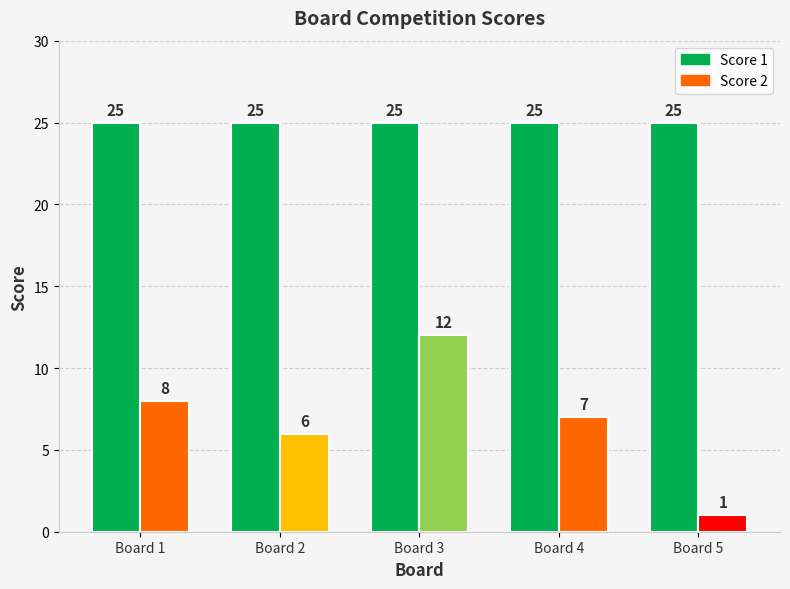

What is the sum of all Score 2 values?

34